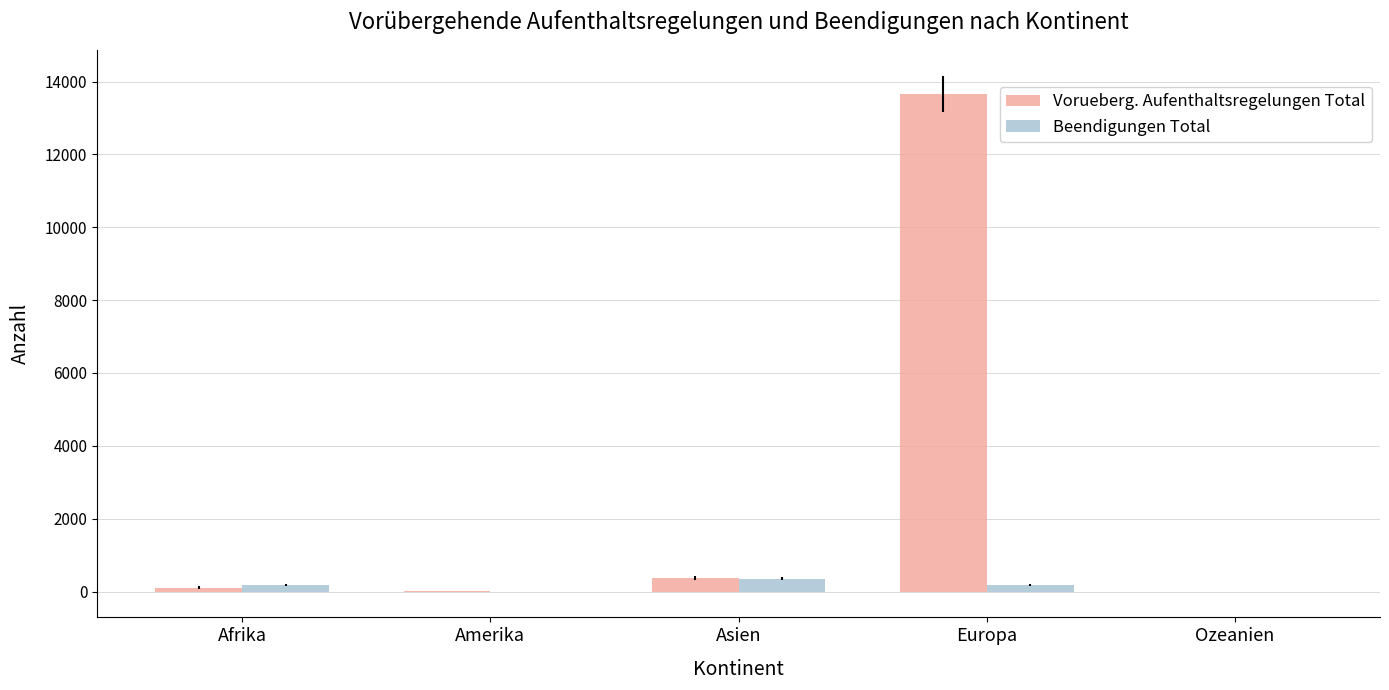

Which category has the highest value across all series?

Europa